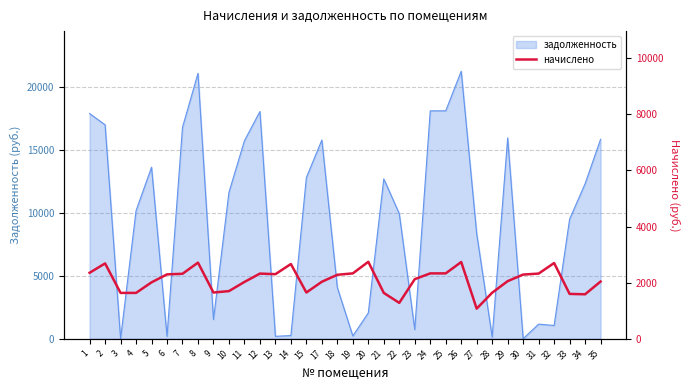

Does the chart display data point markers on the line(s)?

No